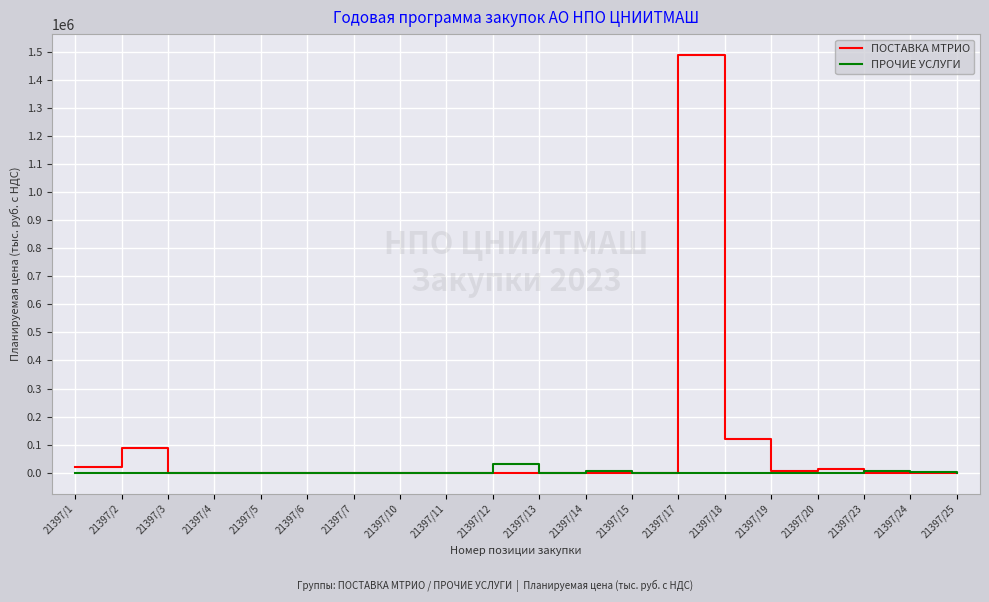

What is the approximate value of ПОСТАВКА МТРИО at 21397/2?

87321.4